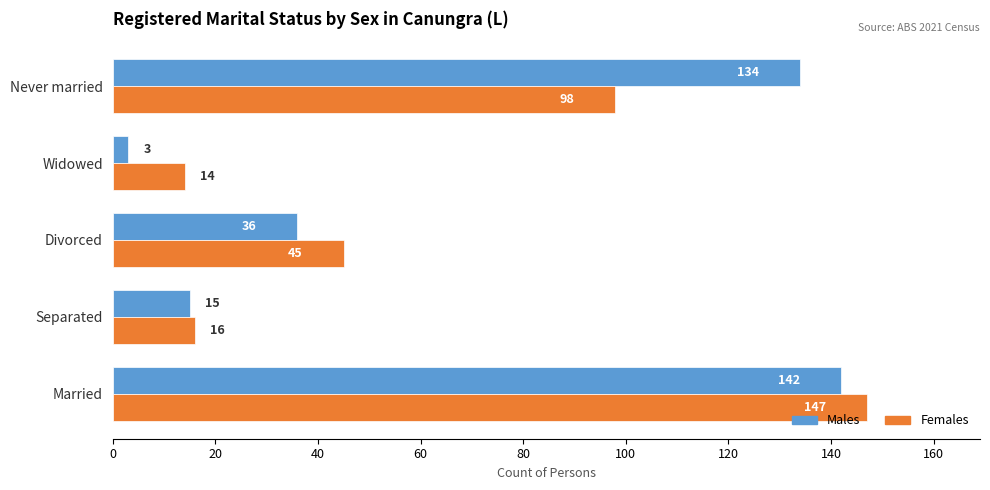

Which series has the widest spread of values?

Males